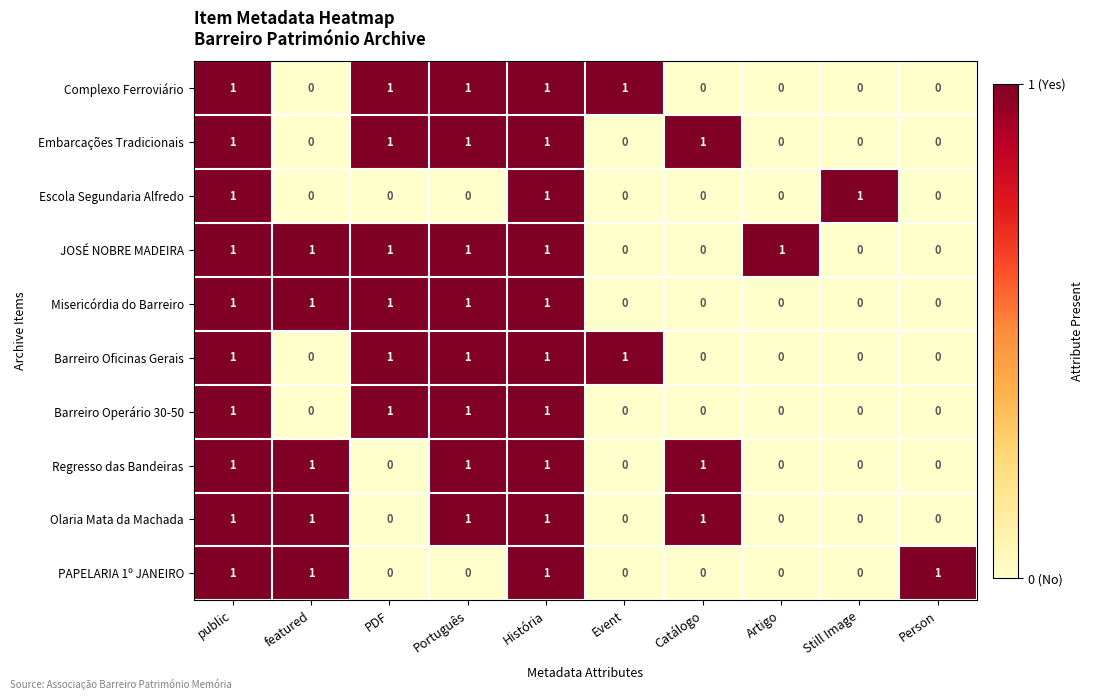

What is the total value across all series at História?

10